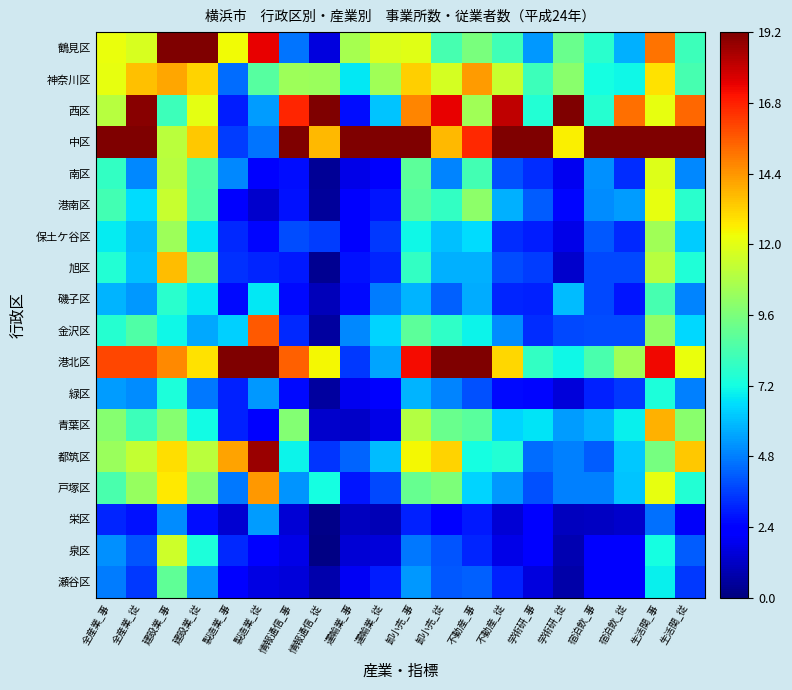

Reading left to right, transcribe all the data shown in this chart.

鶴見区: 全産業_事=12.2	全産業_従=11.7	建設業_事=19.2	建設業_従=19.2	製造業_事=12.4	製造業_従=17.4	情報通信_事=4.6	情報通信_従=1.6	運輸業_事=10.6	運輸業_従=11.8	卸小売_事=11.9	卸小売_従=8.4	不動産_事=9.6	不動産_従=8.2	学術研_事=5.3	学術研_従=9.2	宿泊飲_事=7.7	宿泊飲_従=5.7	生活関_事=15.1	生活関_従=8.1
神奈川区: 全産業_事=12.1	全産業_従=13.5	建設業_事=14.1	建設業_従=13.2	製造業_事=4.5	製造業_従=8.7	情報通信_事=10.4	情報通信_従=10.3	運輸業_事=6.8	運輸業_従=10.5	卸小売_事=13.2	卸小売_従=11.7	不動産_事=14.3	不動産_従=11.4	学術研_事=8.1	学術研_従=9.9	宿泊飲_事=7.2	宿泊飲_従=7.1	生活関_事=12.8	生活関_従=8.3
西区: 全産業_事=11.0	全産業_従=19.0	建設業_事=8.2	建設業_従=12.1	製造業_事=2.9	製造業_従=5.4	情報通信_事=16.7	情報通信_従=19.2	運輸業_事=2.7	運輸業_従=6.1	卸小売_事=14.7	卸小売_従=17.4	不動産_事=10.5	不動産_従=18.1	学術研_事=7.5	学術研_従=19.2	宿泊飲_事=7.6	宿泊飲_従=15.2	生活関_事=12.1	生活関_従=15.3
中区: 全産業_事=19.2	全産業_従=19.2	建設業_事=11.0	建設業_従=13.4	製造業_事=3.6	製造業_従=4.6	情報通信_事=19.2	情報通信_従=13.7	運輸業_事=19.2	運輸業_従=19.2	卸小売_事=19.2	卸小売_従=13.7	不動産_事=16.6	不動産_従=19.2	学術研_事=19.2	学術研_従=12.6	宿泊飲_事=19.2	宿泊飲_従=19.2	生活関_事=19.2	生活関_従=19.2
南区: 全産業_事=7.9	全産業_従=5.0	建設業_事=11.0	建設業_従=8.6	製造業_事=5.0	製造業_従=2.2	情報通信_事=2.6	情報通信_従=0.4	運輸業_事=1.7	運輸業_従=2.1	卸小売_事=8.9	卸小売_従=4.9	不動産_事=8.3	不動産_従=4.0	学術研_事=3.3	学術研_従=1.9	宿泊飲_事=5.1	宿泊飲_従=3.2	生活関_事=11.9	生活関_従=5.0
港南区: 全産業_事=8.3	全産業_従=6.6	建設業_事=11.3	建設業_従=8.5	製造業_事=2.5	製造業_従=1.3	情報通信_事=2.8	情報通信_従=0.5	運輸業_事=2.2	運輸業_従=2.8	卸小売_事=8.7	卸小売_従=7.9	不動産_事=10.0	不動産_従=5.7	学術研_事=4.2	学術研_従=2.5	宿泊飲_事=5.0	宿泊飲_従=5.3	生活関_事=12.1	生活関_従=7.7
保土ケ谷区: 全産業_事=6.8	全産業_従=5.9	建設業_事=10.4	建設業_従=6.7	製造業_事=3.2	製造業_従=2.5	情報通信_事=3.8	情報通信_従=3.6	運輸業_事=2.4	運輸業_従=3.5	卸小売_事=7.1	卸小売_従=6.0	不動産_事=6.6	不動産_従=3.2	学術研_事=3.0	学術研_従=1.8	宿泊飲_事=4.1	宿泊飲_従=3.2	生活関_事=10.5	生活関_従=6.2
旭区: 全産業_事=7.5	全産業_従=6.1	建設業_事=13.6	建設業_従=9.7	製造業_事=3.4	製造業_従=3.1	情報通信_事=2.9	情報通信_従=0.3	運輸業_事=2.7	運輸業_従=3.1	卸小売_事=7.9	卸小売_従=5.7	不動産_事=5.7	不動産_従=3.8	学術研_事=3.5	学術研_従=1.3	宿泊飲_事=3.8	宿泊飲_従=3.8	生活関_事=11.0	生活関_従=7.5
磯子区: 全産業_事=5.8	全産業_従=5.3	建設業_事=7.7	建設業_従=6.8	製造業_事=2.6	製造業_従=6.8	情報通信_事=2.6	情報通信_従=1.0	運輸業_事=2.6	運輸業_従=4.8	卸小売_事=5.8	卸小売_従=4.3	不動産_事=5.7	不動産_従=3.1	学術研_事=3.0	学術研_従=6.0	宿泊飲_事=3.8	宿泊飲_従=2.8	生活関_事=8.4	生活関_従=4.9
金沢区: 全産業_事=7.6	全産業_従=8.6	建設業_事=7.1	建設業_従=5.6	製造業_事=6.3	製造業_従=15.7	情報通信_事=3.2	情報通信_従=0.6	運輸業_事=5.0	運輸業_従=6.4	卸小売_事=8.9	卸小売_従=7.8	不動産_事=7.0	不動産_従=5.1	学術研_事=3.2	学術研_従=3.8	宿泊飲_事=3.8	宿泊飲_従=3.9	生活関_事=10.1	生活関_従=6.5
港北区: 全産業_事=16.0	全産業_従=16.0	建設業_事=14.7	建設業_従=12.9	製造業_事=19.2	製造業_従=19.2	情報通信_事=15.5	情報通信_従=12.4	運輸業_事=3.5	運輸業_従=5.5	卸小売_事=17.2	卸小売_従=19.2	不動産_事=19.2	不動産_従=13.1	学術研_事=7.9	学術研_従=7.1	宿泊飲_事=8.4	宿泊飲_従=10.4	生活関_事=17.3	生活関_従=12.2
緑区: 全産業_事=5.4	全産業_従=5.0	建設業_事=7.4	建設業_従=4.7	製造業_事=3.0	製造業_従=5.3	情報通信_事=2.6	情報通信_従=0.6	運輸業_事=1.9	運輸業_従=2.4	卸小売_事=5.8	卸小売_従=4.9	不動産_事=3.9	不動産_従=2.6	学術研_事=2.5	学術研_従=1.6	宿泊飲_事=3.0	宿泊飲_従=3.5	生活関_事=7.4	生活関_従=4.8
青葉区: 全産業_事=9.9	全産業_従=8.1	建設業_事=9.8	建設業_従=7.2	製造業_事=3.1	製造業_従=2.2	情報通信_事=9.8	情報通信_従=1.3	運輸業_事=1.2	運輸業_従=1.8	卸小売_事=10.9	卸小売_従=9.2	不動産_事=8.8	不動産_従=6.4	学術研_事=6.7	学術研_従=5.4	宿泊飲_事=5.8	宿泊飲_従=7.0	生活関_事=13.8	生活関_従=10.0
都筑区: 全産業_事=10.3	全産業_従=11.3	建設業_事=12.9	建設業_従=11.1	製造業_事=14.1	製造業_従=18.7	情報通信_事=7.0	情報通信_従=3.4	運輸業_事=4.3	運輸業_従=6.0	卸小売_事=12.4	卸小売_従=13.2	不動産_事=7.3	不動産_従=7.6	学術研_事=4.5	学術研_従=4.8	宿泊飲_事=4.2	宿泊飲_従=6.2	生活関_事=9.5	生活関_従=13.4
戸塚区: 全産業_事=8.5	全産業_従=10.3	建設業_事=12.7	建設業_従=9.9	製造業_事=4.7	製造業_従=14.4	情報通信_事=5.2	情報通信_従=7.3	運輸業_事=2.8	運輸業_従=3.8	卸小売_事=9.1	卸小売_従=9.6	不動産_事=6.4	不動産_従=5.3	学術研_事=4.0	学術研_従=4.8	宿泊飲_事=4.8	宿泊飲_従=6.1	生活関_事=12.1	生活関_従=7.5
栄区: 全産業_事=3.1	全産業_従=2.8	建設業_事=5.0	建設業_従=2.7	製造業_事=1.4	製造業_従=5.4	情報通信_事=1.5	情報通信_従=0.2	運輸業_事=1.1	運輸業_従=0.9	卸小売_事=3.0	卸小売_従=2.4	不動産_事=2.9	不動産_従=1.5	学術研_事=2.2	学術研_従=1.1	宿泊飲_事=1.2	宿泊飲_従=1.3	生活関_事=4.5	生活関_従=2.1
泉区: 全産業_事=5.1	全産業_従=4.0	建設業_事=11.5	建設業_従=7.4	製造業_事=3.2	製造業_従=2.3	情報通信_事=1.8	情報通信_従=0.1	運輸業_事=1.4	運輸業_従=1.5	卸小売_事=4.7	卸小売_従=4.0	不動産_事=3.1	不動産_従=1.7	学術研_事=2.4	学術研_従=0.9	宿泊飲_事=2.2	宿泊飲_従=2.2	生活関_事=7.3	生活関_従=4.1
瀬谷区: 全産業_事=4.7	全産業_従=3.5	建設業_事=8.9	建設業_従=5.2	製造業_事=2.4	製造業_従=1.7	情報通信_事=1.5	情報通信_従=0.8	運輸業_事=2.0	運輸業_従=3.0	卸小売_事=5.3	卸小売_従=4.1	不動産_事=4.2	不動産_従=3.0	学術研_事=1.6	学術研_従=0.7	宿泊飲_事=2.3	宿泊飲_従=2.2	生活関_事=6.9	生活関_従=3.5